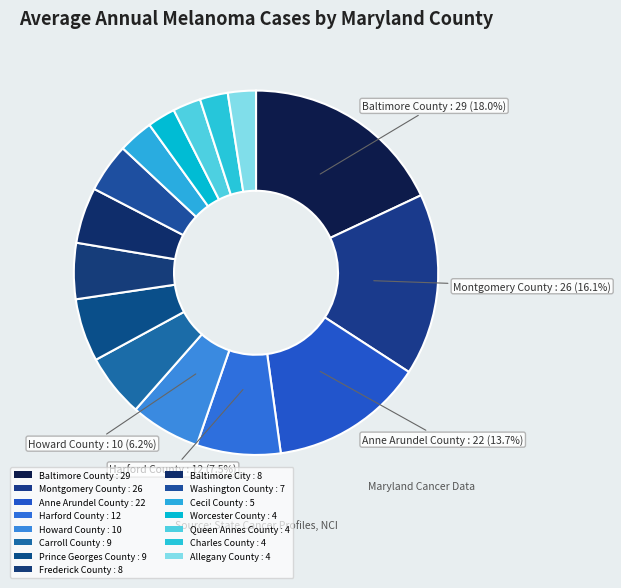

How many segments does this pie chart have?

15